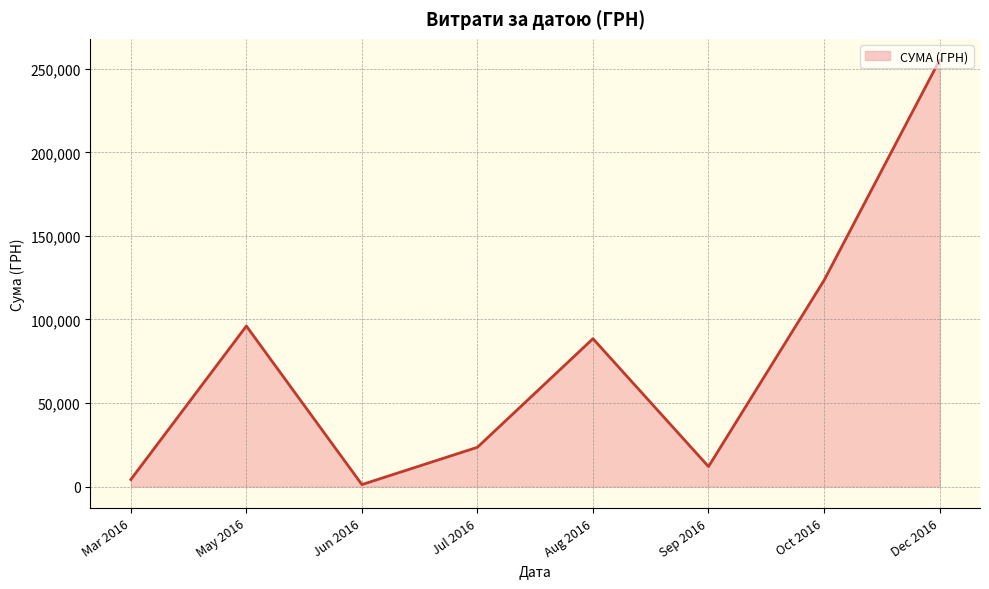

Is it true that the value at May 2016 is 96065.4?

True